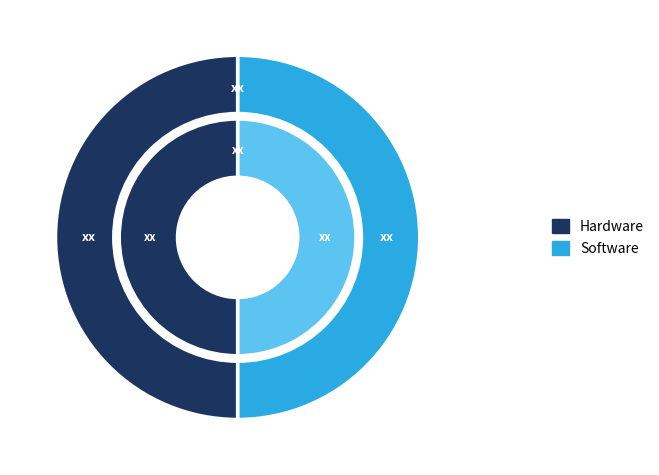

Is it true that 360892 is 64% of the pie?

False